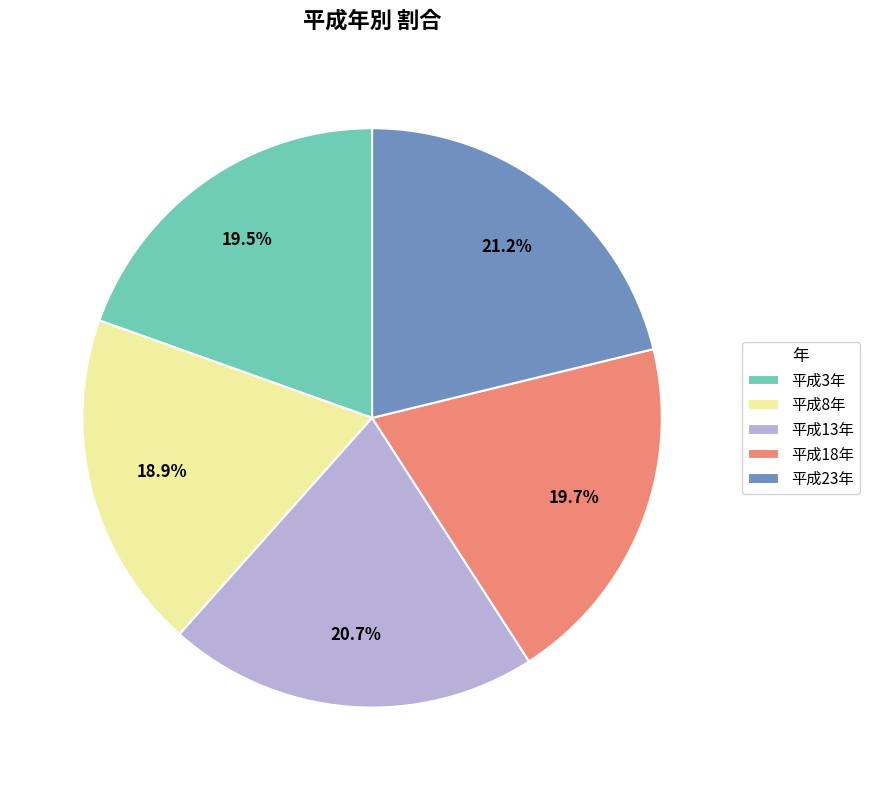

What is the ratio of the value at 平成13年 to the value at 平成23年?

1.0